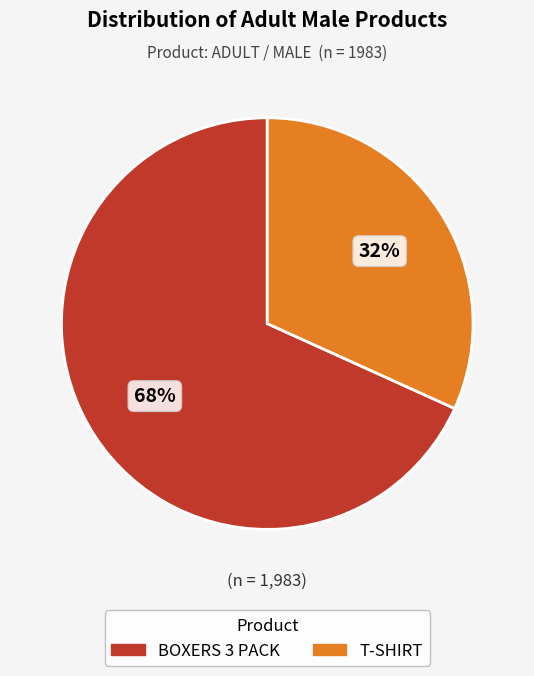

To the nearest percent, what is the average slice percentage?

50%